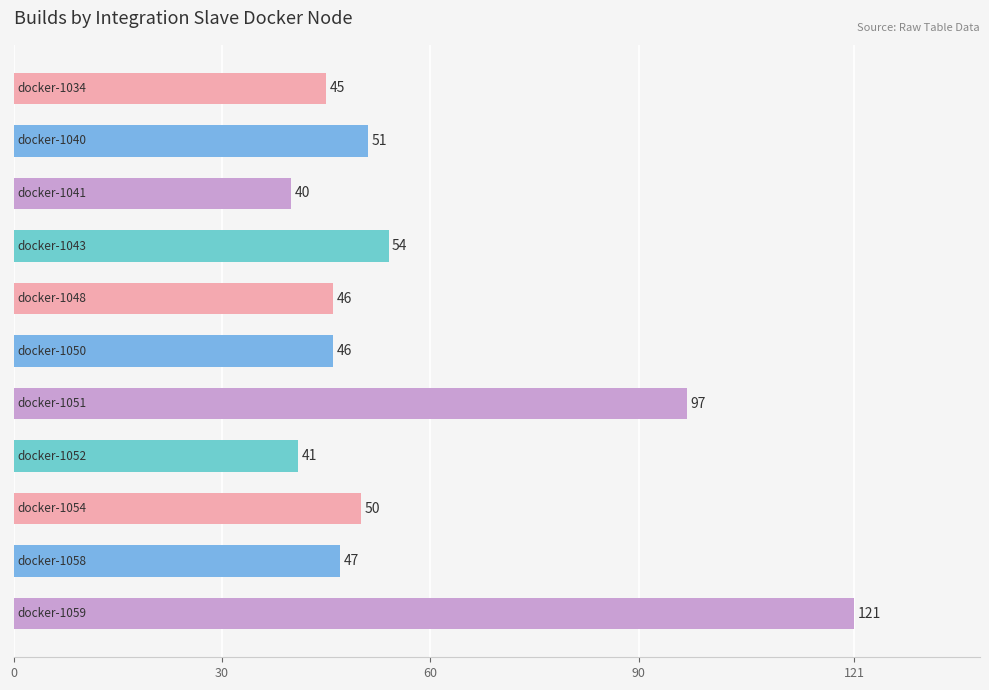

What is the difference between the maximum and minimum values?

81